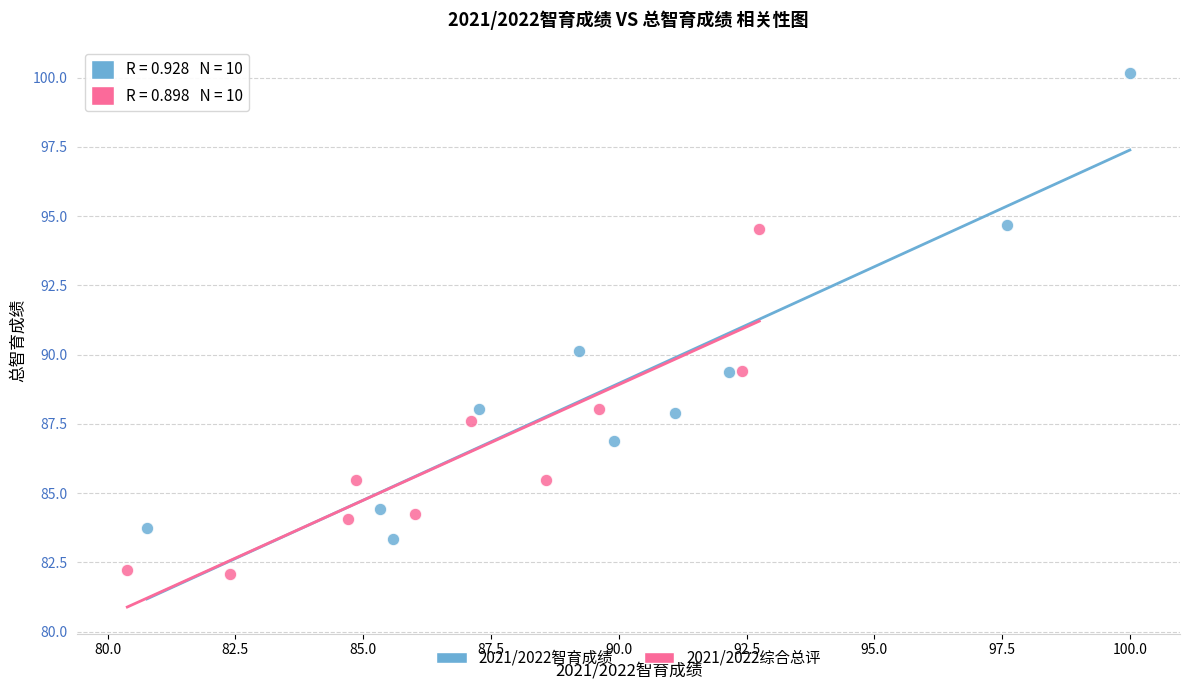

What are all the series names shown in the legend?

2021/2022智育成绩, 2021/2022综合总评